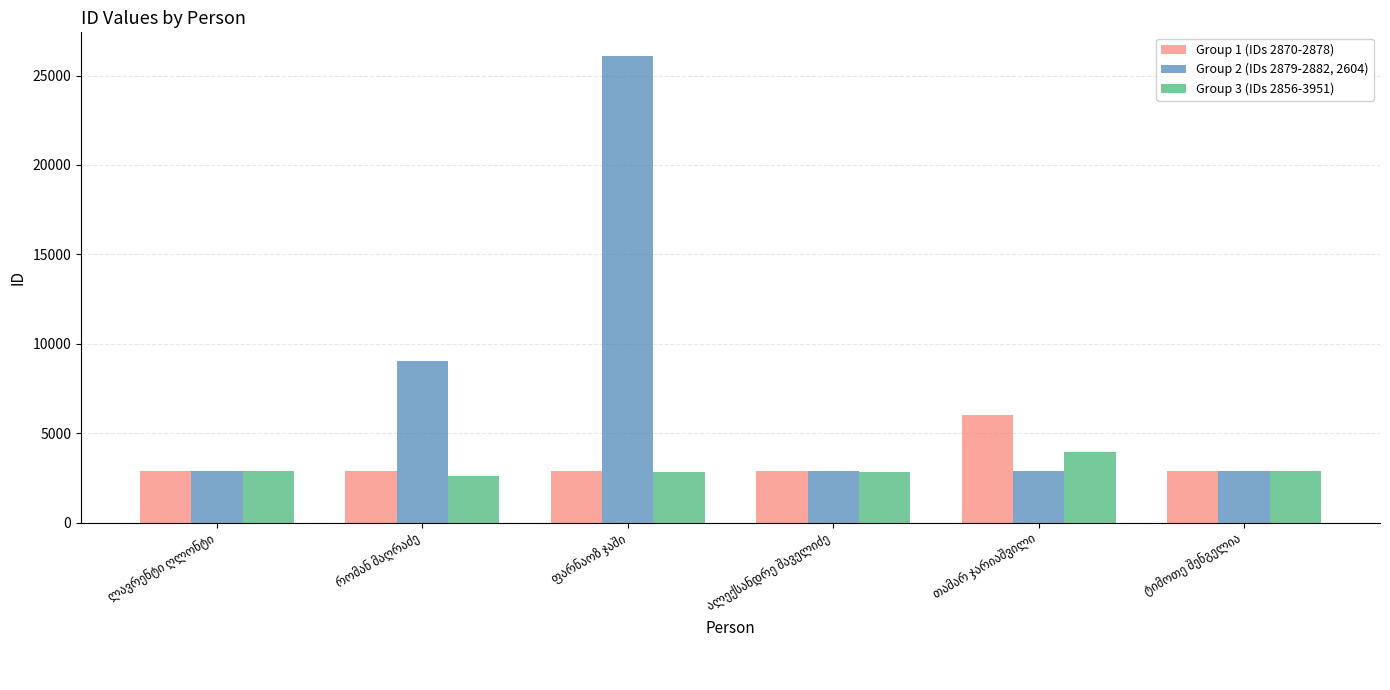

What are all the series names shown in the legend?

Group 1 (IDs 2870-2878), Group 2 (IDs 2879-2882, 2604), Group 3 (IDs 2856-3951)